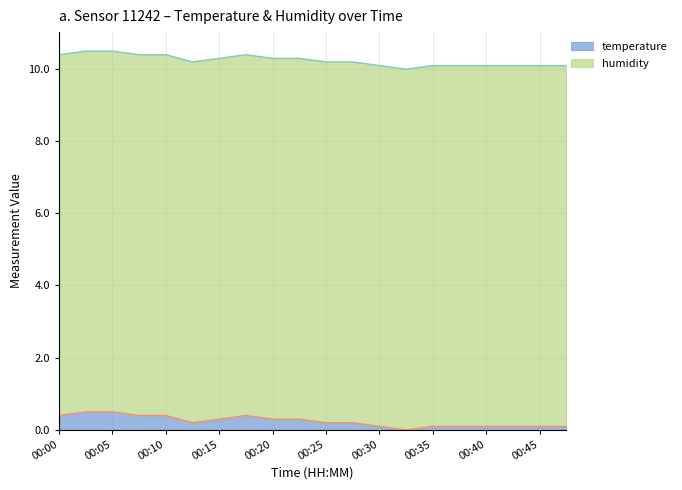

What is the difference between the maximum and minimum values?

0.5